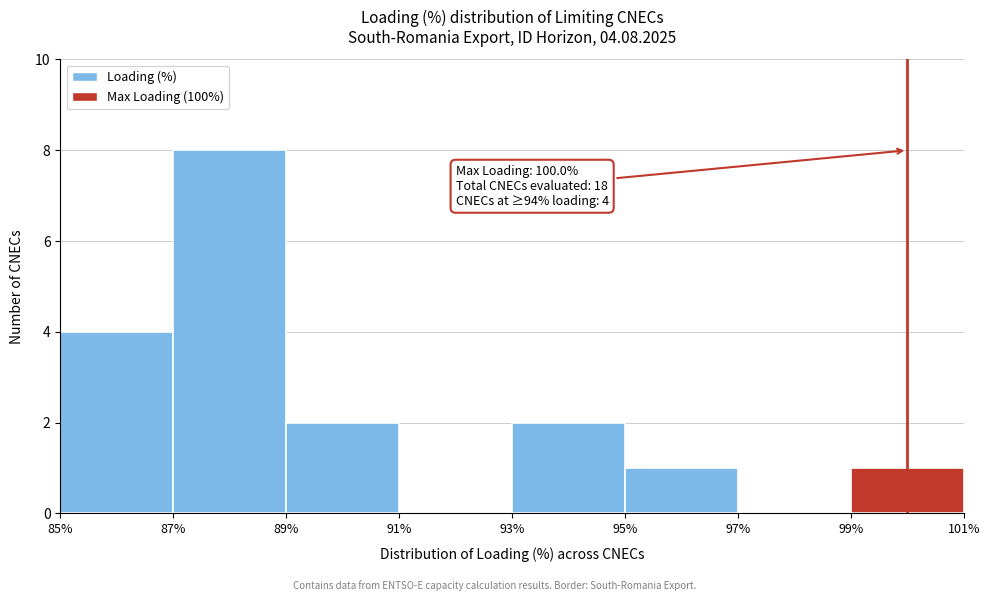

Over which range of the x-axis is the bar tallest?

87% to 89%